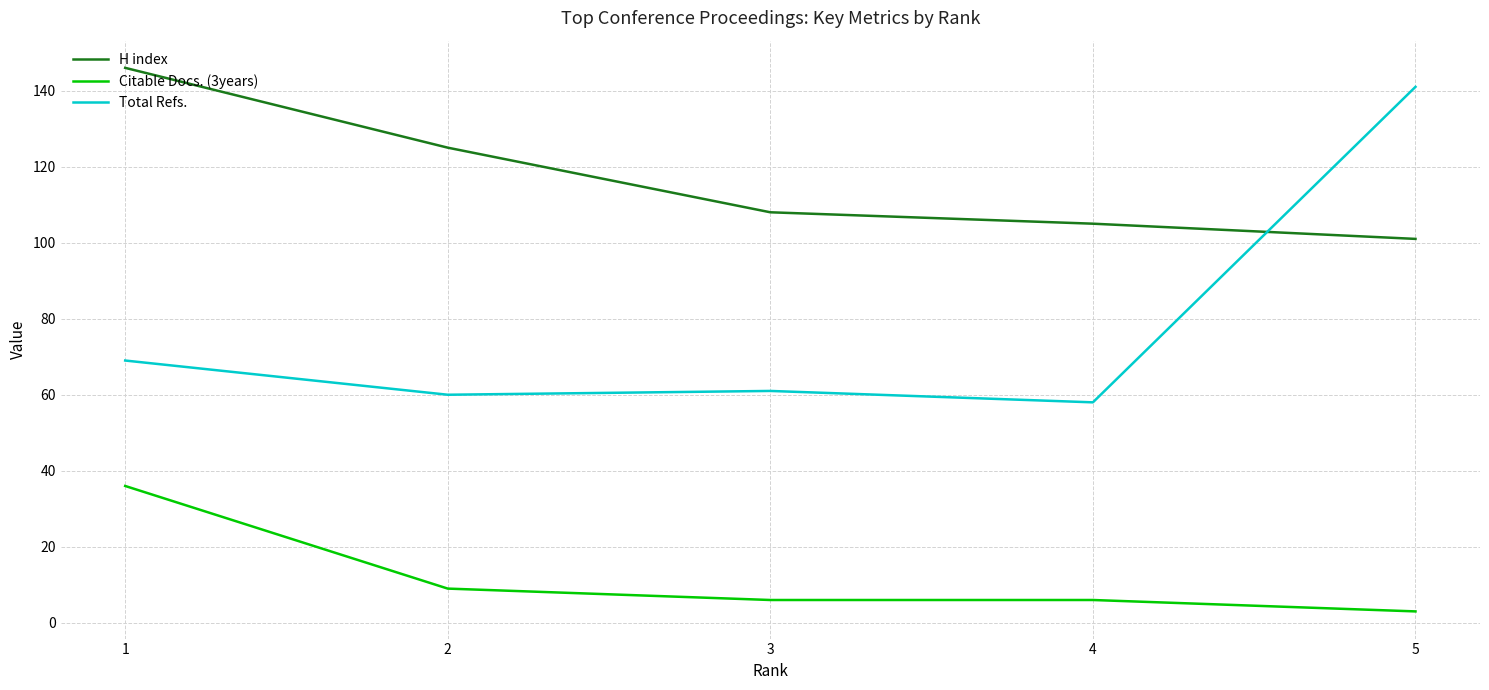

Which series has the largest range (max minus min)?

Total Refs.